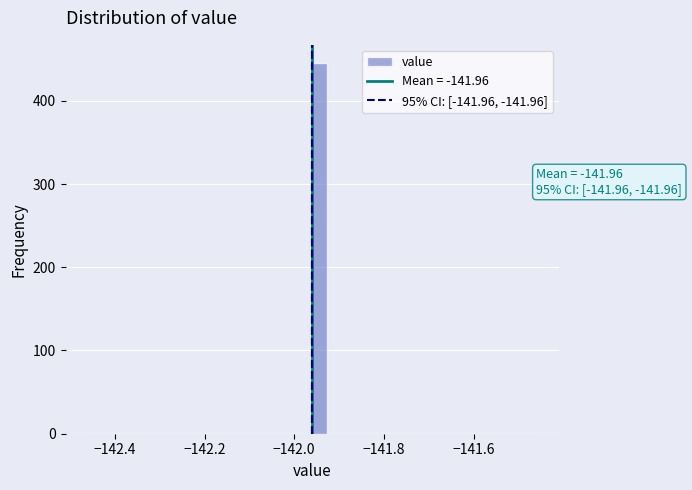

Around what value on the x-axis is the tallest bar? Give the approximate position of its centre, as read against the axis.

-141.94